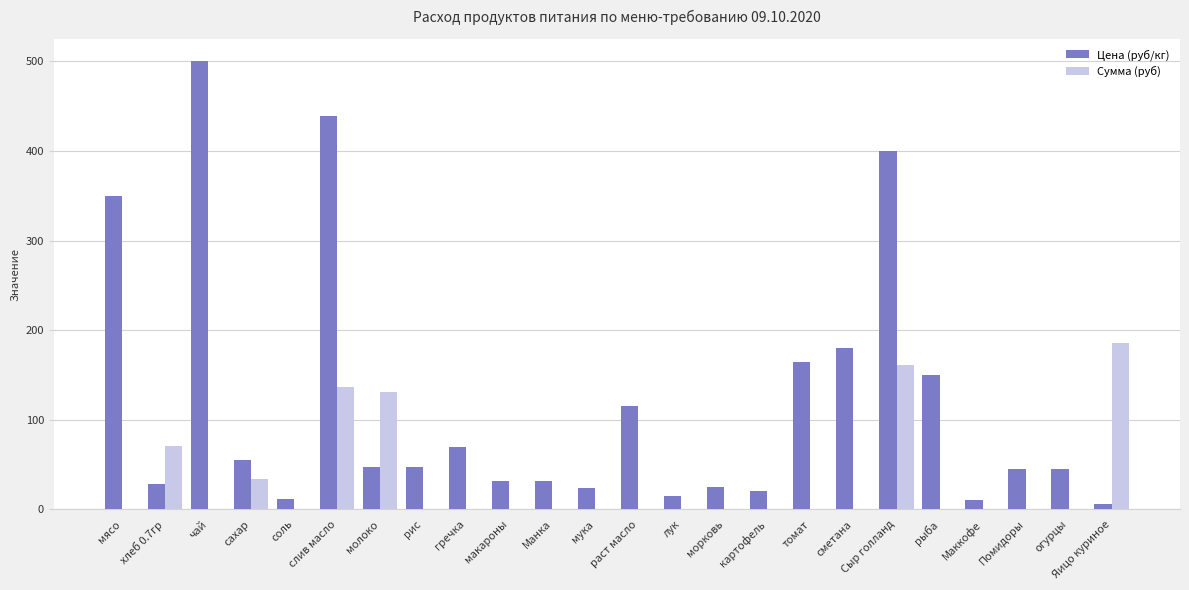

What is the maximum value for Цена (руб/кг)?

500.0